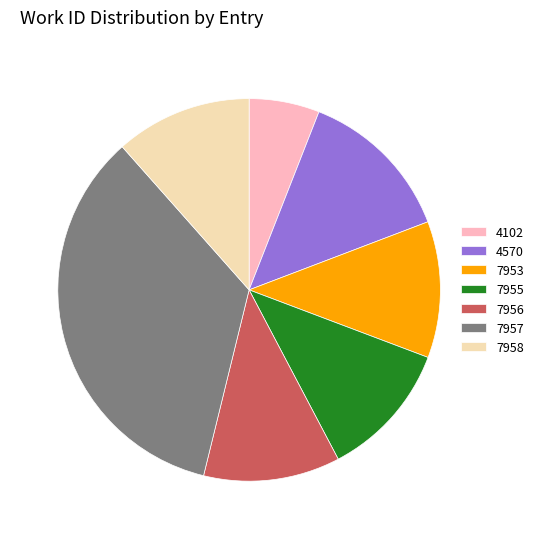

True or false: 7957 accounts for 46% of the total.

False